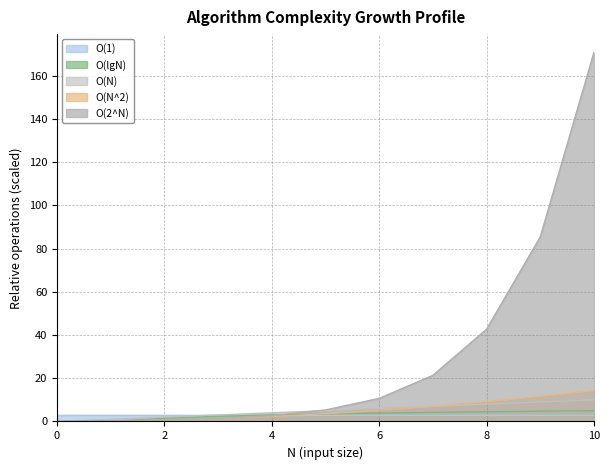

True or false: O(N^2) has more than 0 points higher than both neighbors.

False